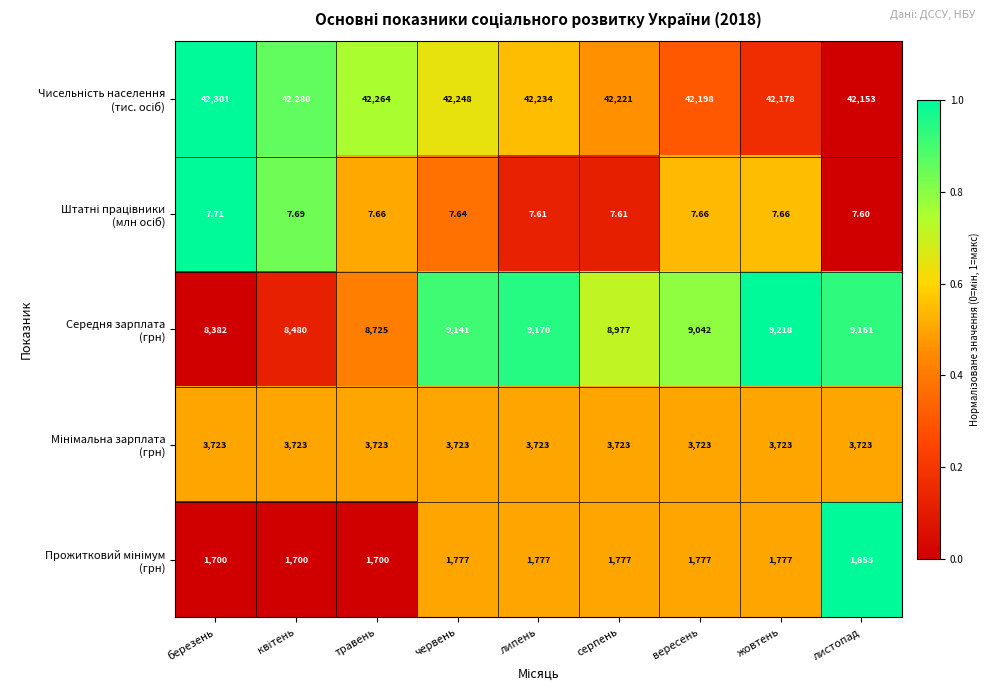

At which category does the chart reach its peak across all series?

березень